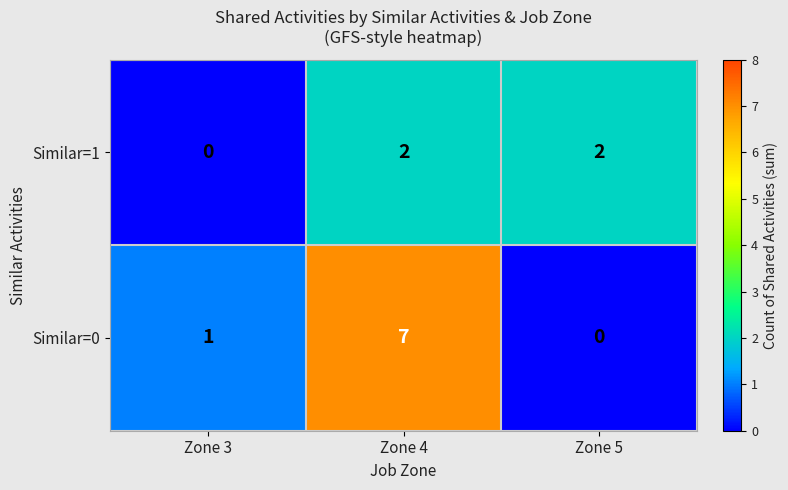

How many values in Similar=1 are above zero?

2